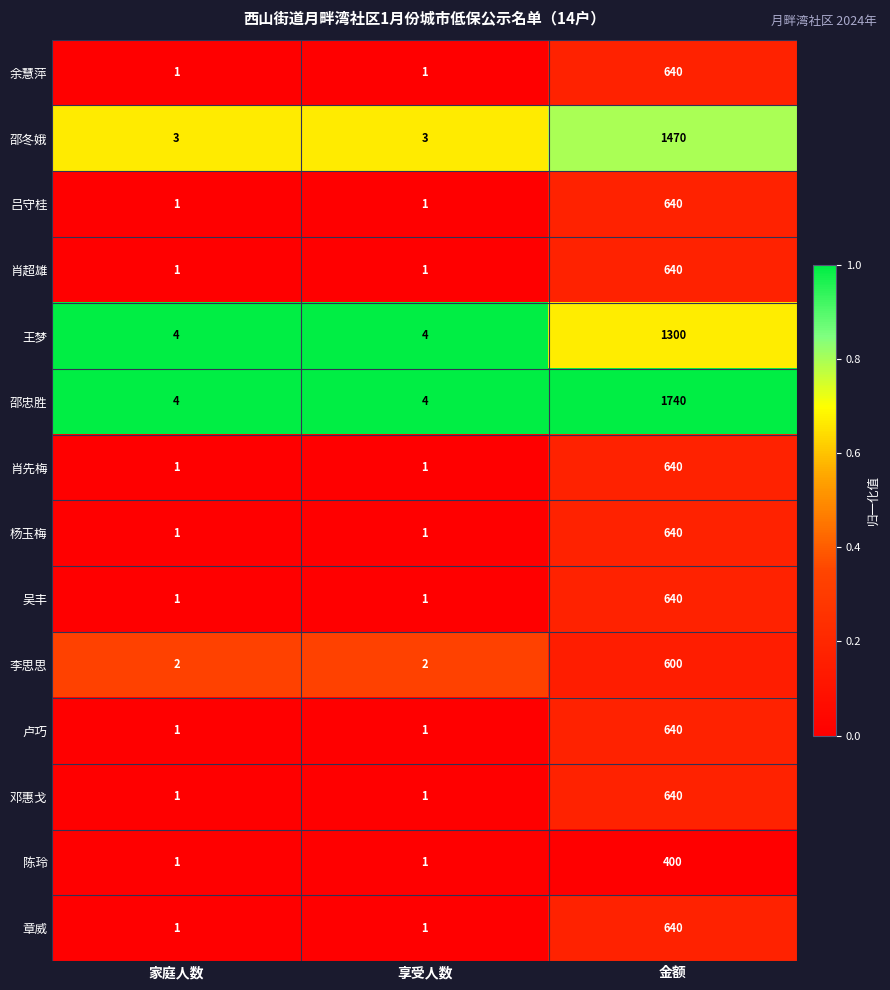

At which category does the chart reach its peak across all series?

金额